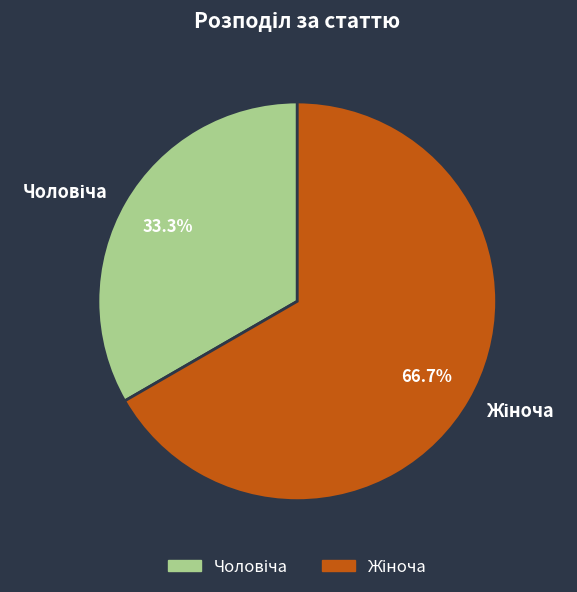

Count the number of slices in the pie.

2